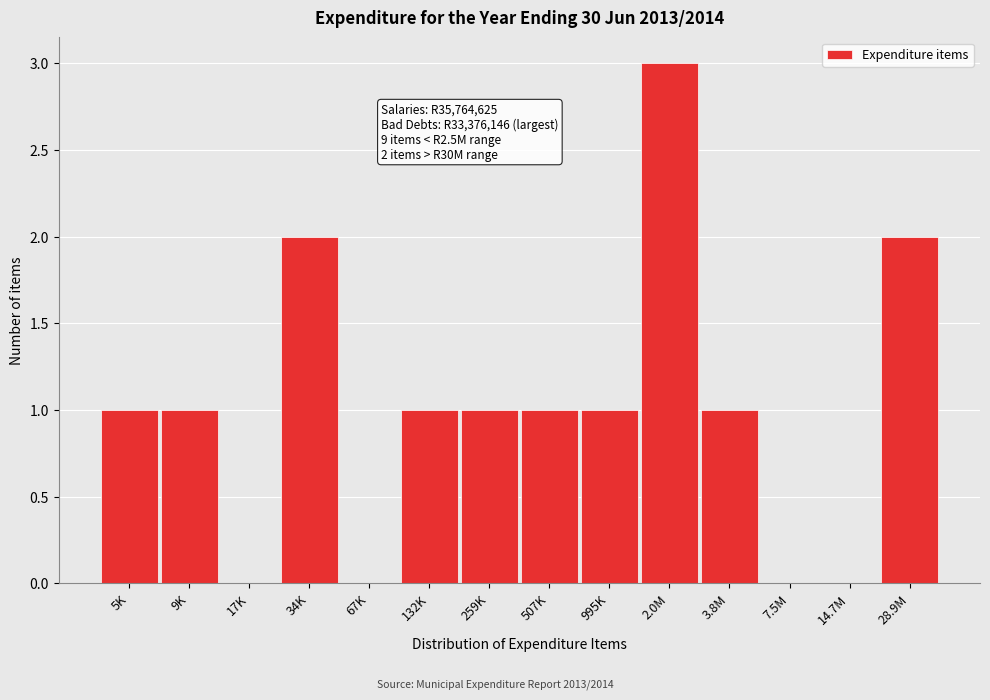

Reading left to right, what are all the values shown in this chart?

5K=1	9K=1	17K=0	34K=2	67K=0	132K=1	259K=1	507K=1	995K=1	2.0M=3	3.8M=1	7.5M=0	14.7M=0	28.9M=2